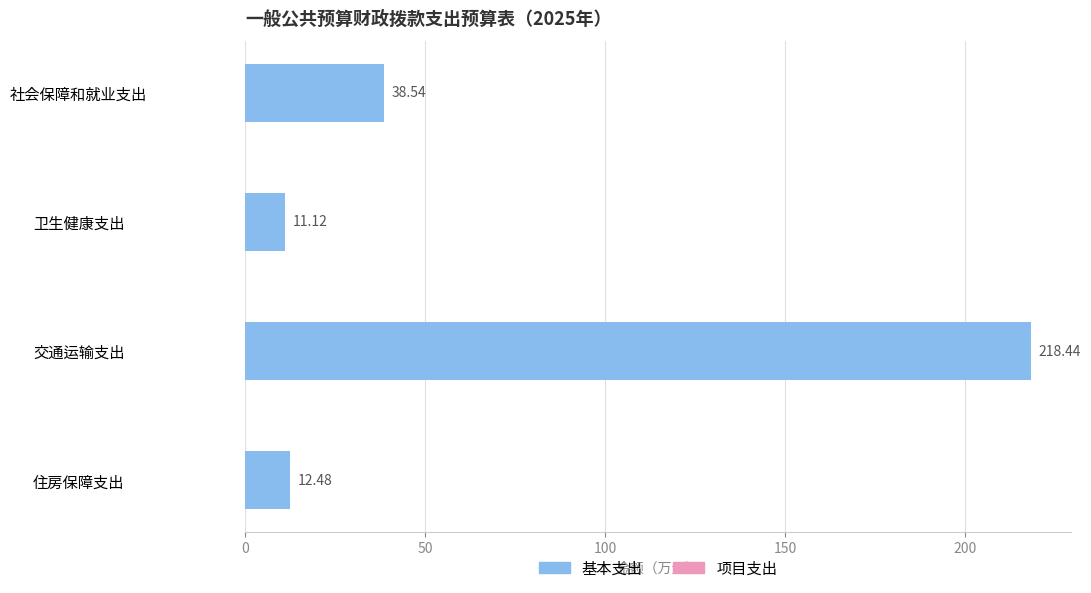

List the labels in order of value, smallest first.

卫生健康支出, 住房保障支出, 社会保障和就业支出, 交通运输支出